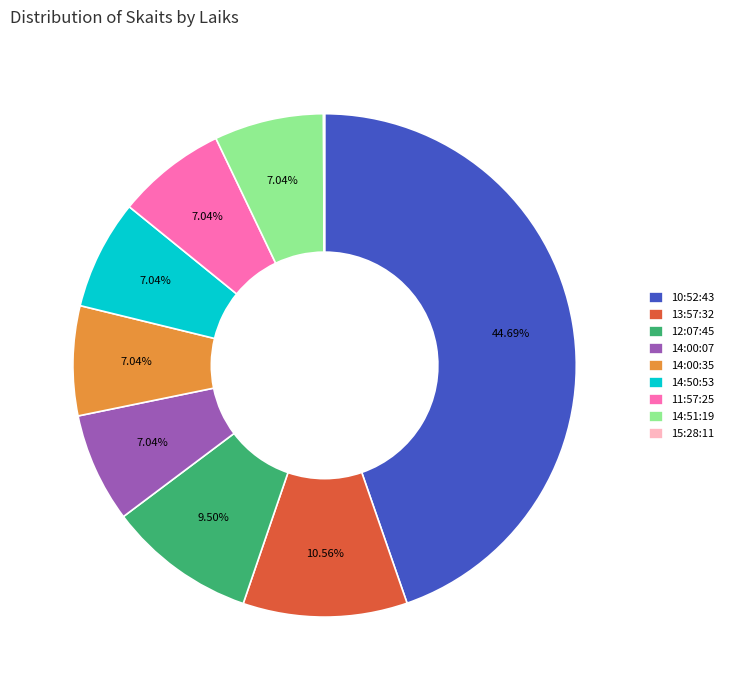

Does any single category account for the majority?

No